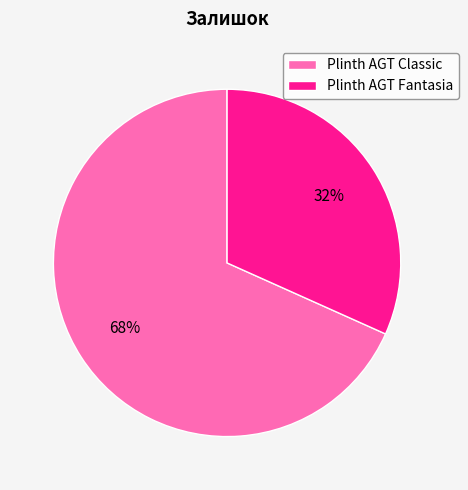

Is it true that Plinth AGT Fantasia is 32% of the pie?

True